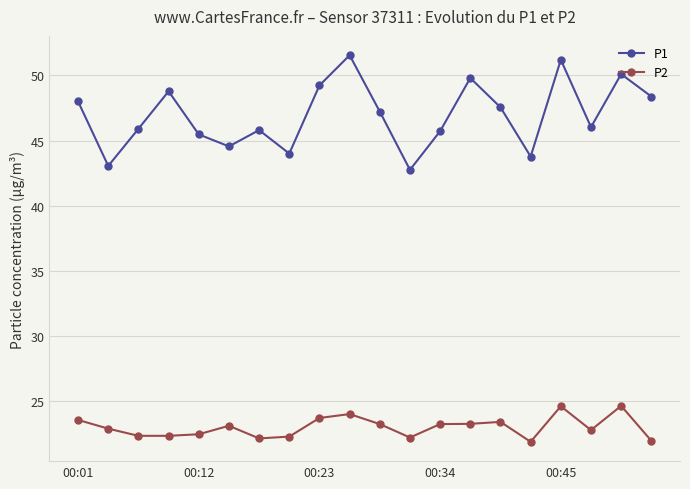

What is the value of the P1 point at the 19th from the left?

50.1